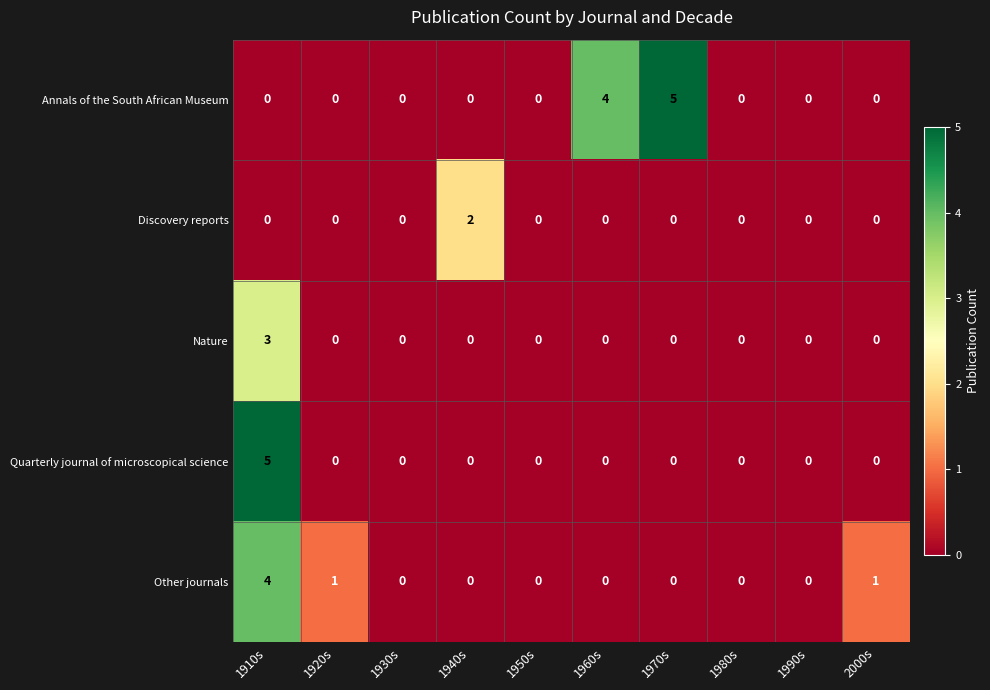

What is the maximum value shown in the chart?

5